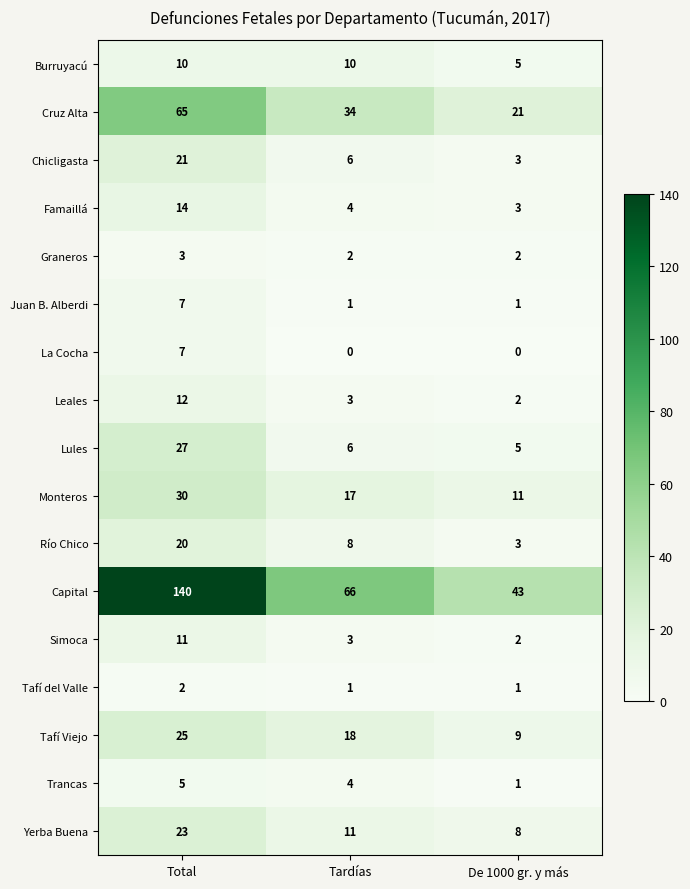

What is the sum of all Graneros values?

7